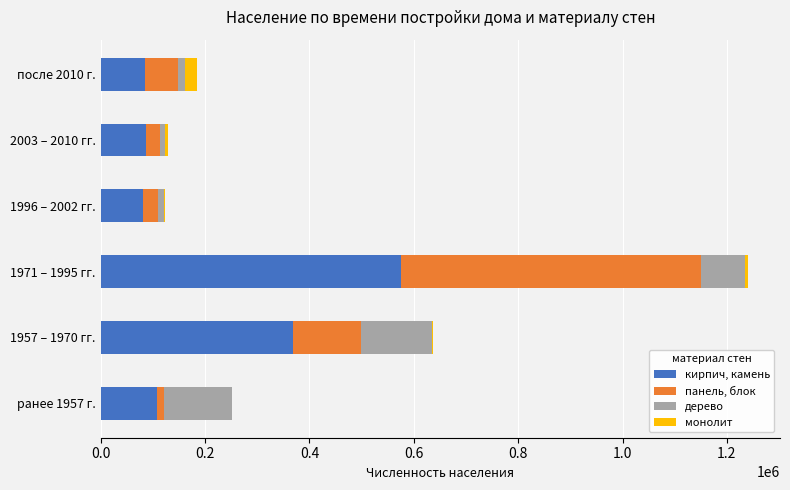

Which category has the highest value in the кирпич, камень series?

1971 – 1995 гг.